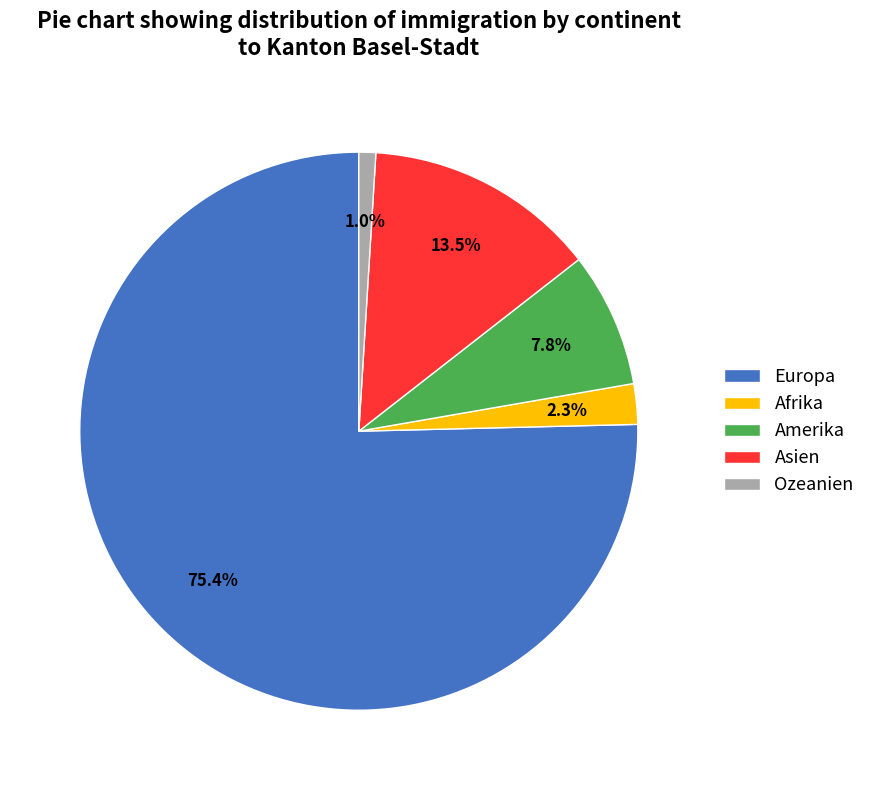

Which category has the smallest portion of the pie?

Ozeanien